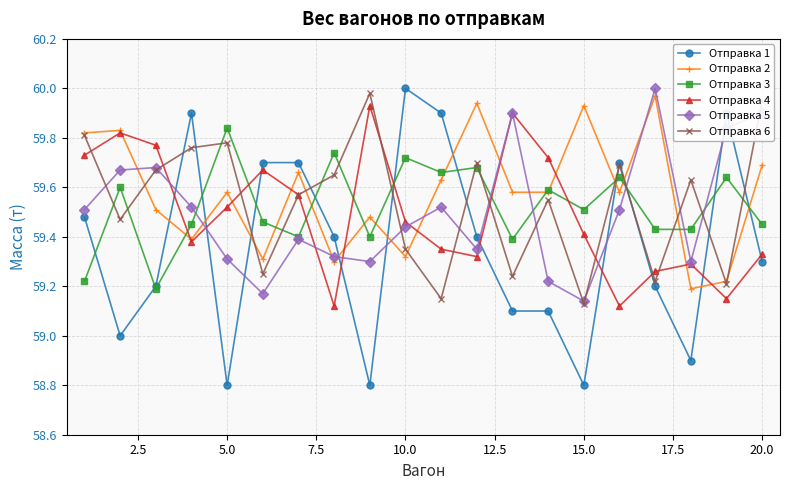

Which series has the widest spread of values?

Отправка 1